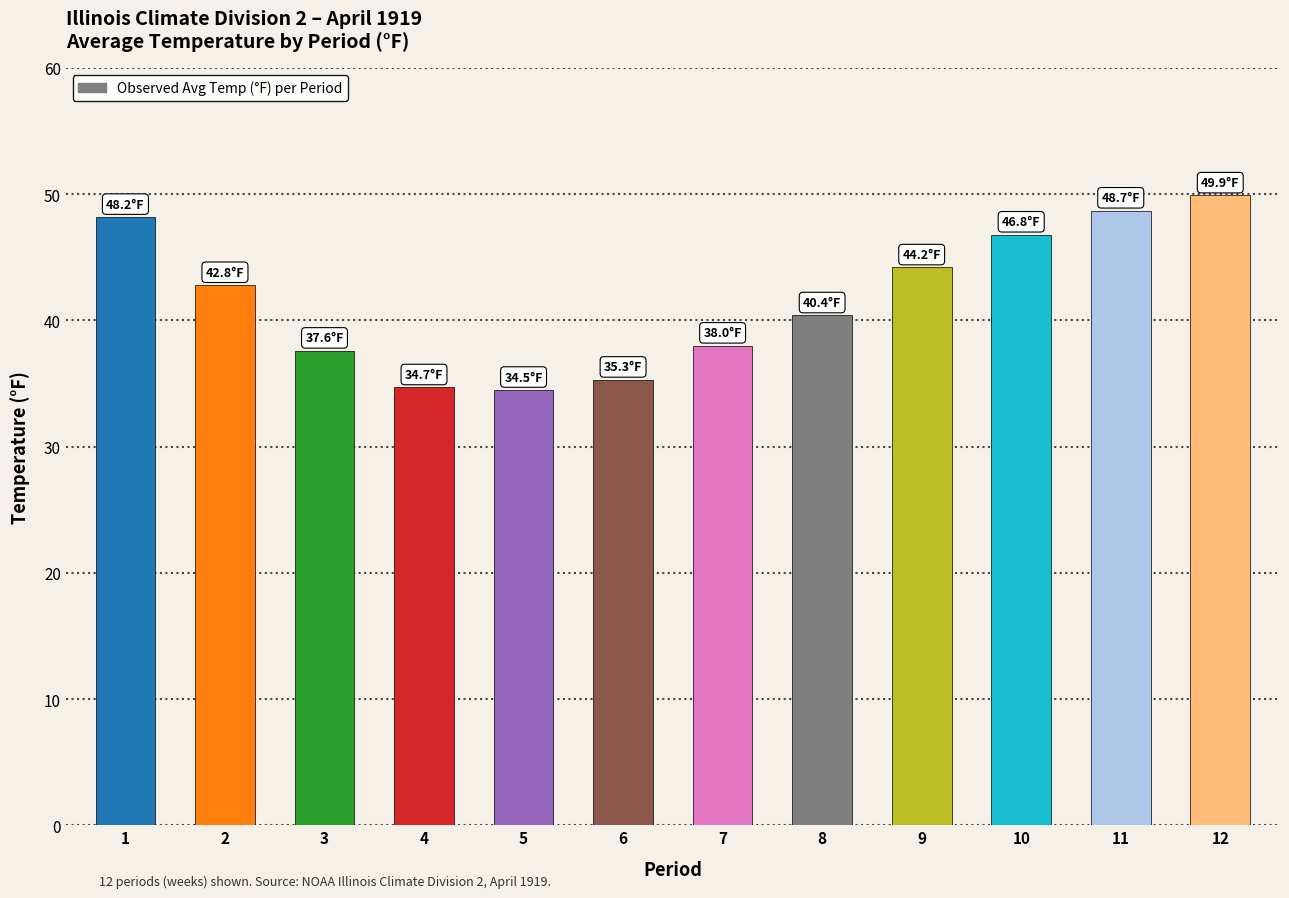

How many values are below 42?

6